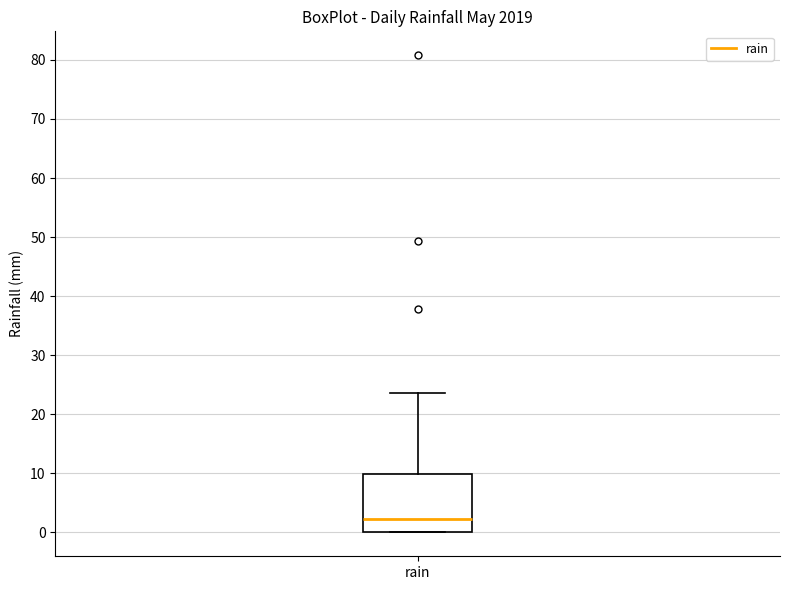

Transcribe this box plot: give where the median line is, the range the box spans, and where the two whiskers end, as read against the y-axis. The values are not printed on the chart, so give them approximately, as read against the axis.

median 2, box 0 to 10, whiskers 0 to 24